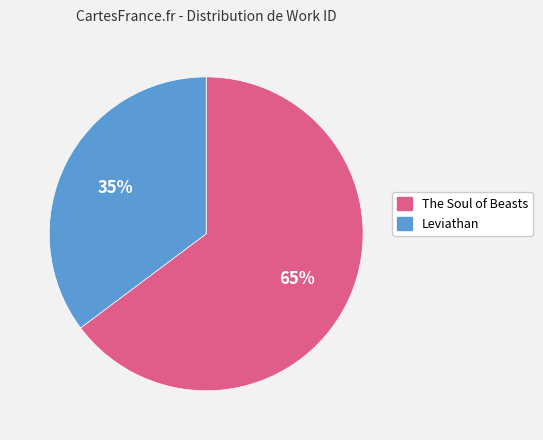

Which category accounts for the majority?

The Soul of Beasts